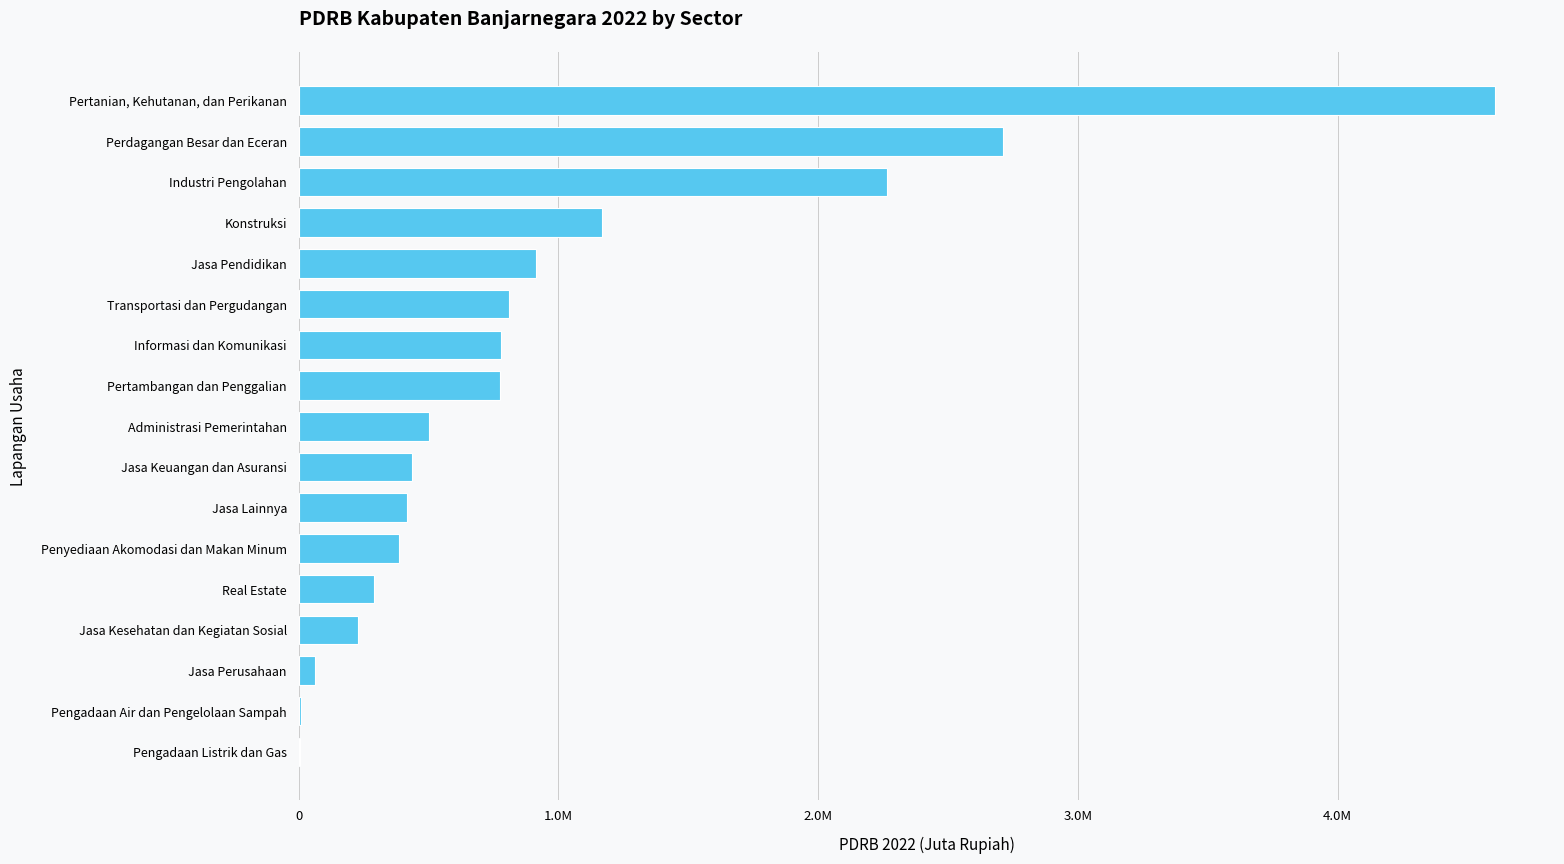

Does the chart contain any negative values?

No